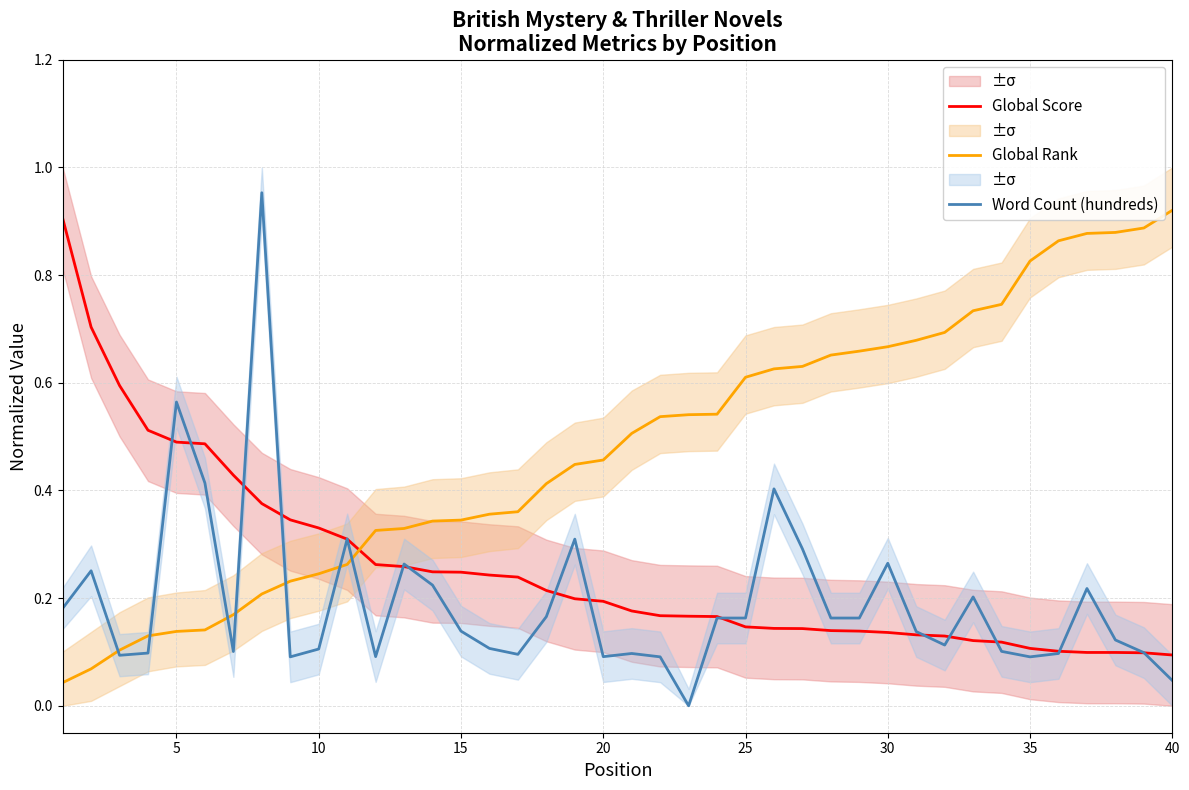

The value of Global Score at 15 is 0.4. True or false?

False